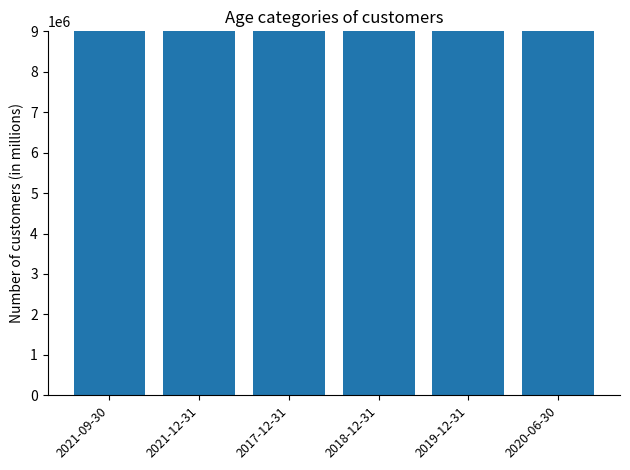

Reading right to left, transcribe all the data shown in this chart.

300002000	368271000	343355000	351392000	420566000	521629000